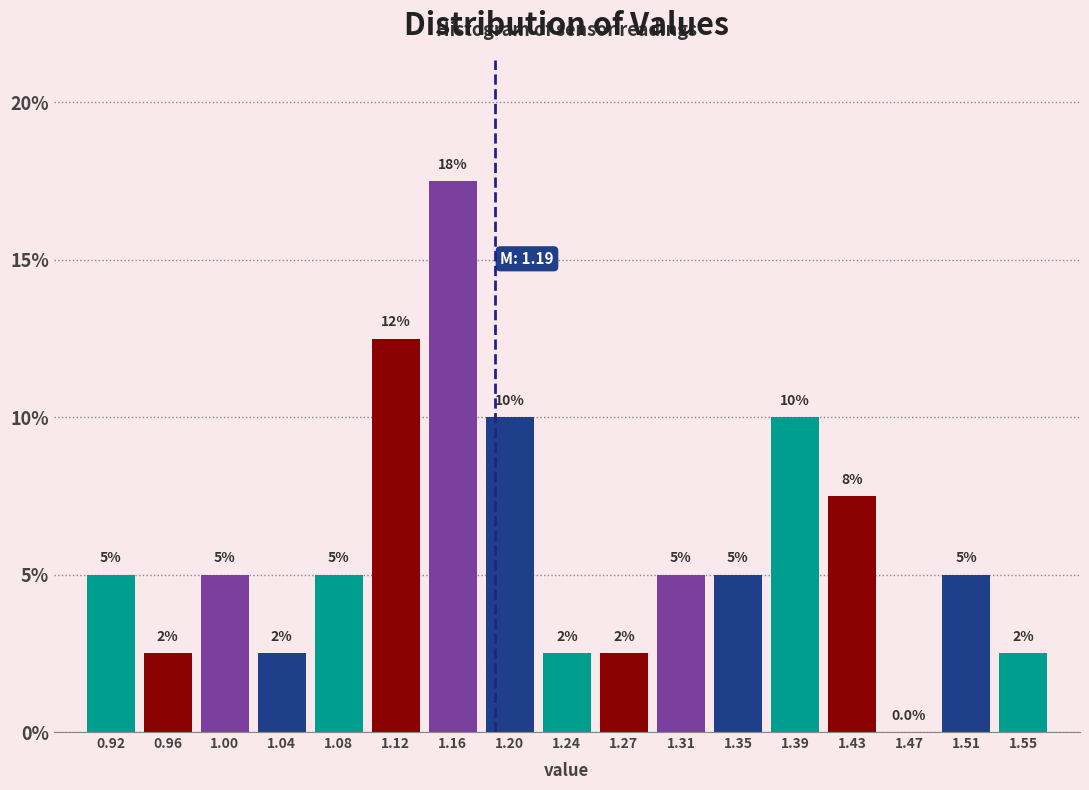

Over which range of the x-axis is the bar tallest?

1.135 to 1.175